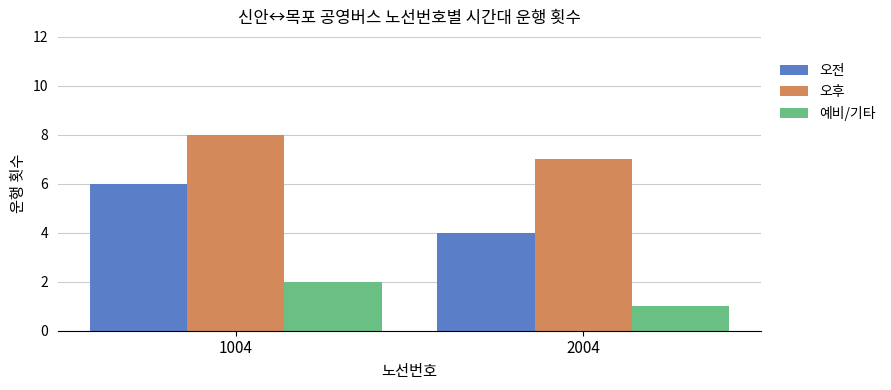

What are all the series names shown in the legend?

오전, 오후, 예비/기타